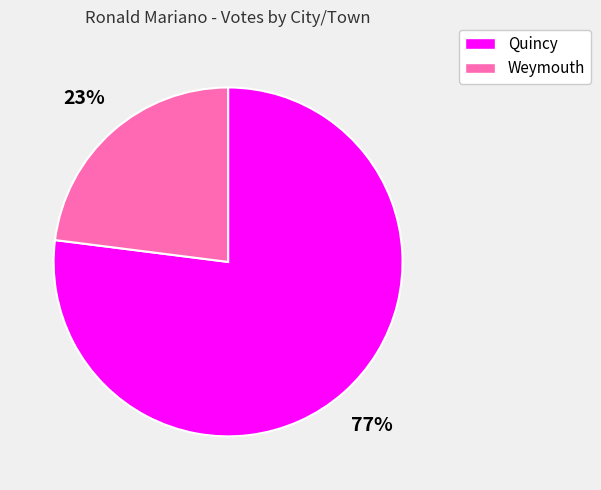

What is the ratio of the value at Weymouth to the value at Quincy?

0.3